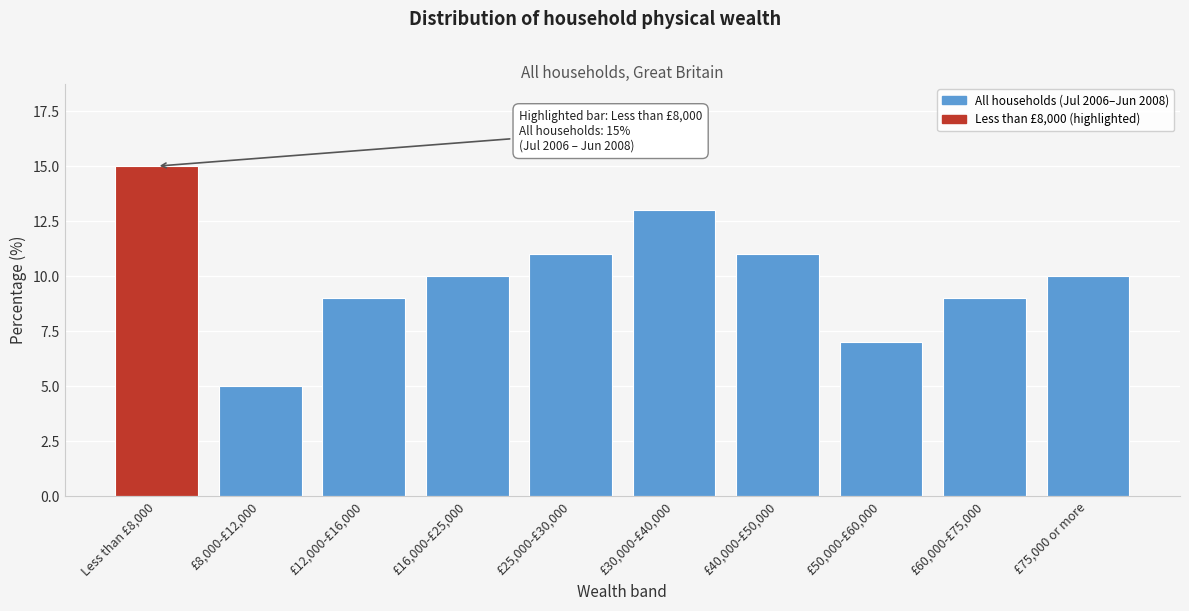

Reading left to right, list all the values displayed in this chart.

15	5	9	10	11	13	11	7	9	10